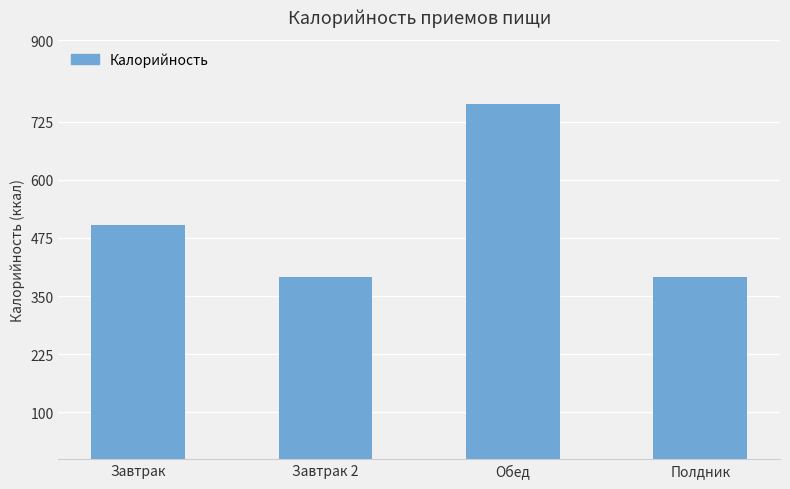

Reading left to right, transcribe all the data shown in this chart.

503.0	391.1	762.2	391.1